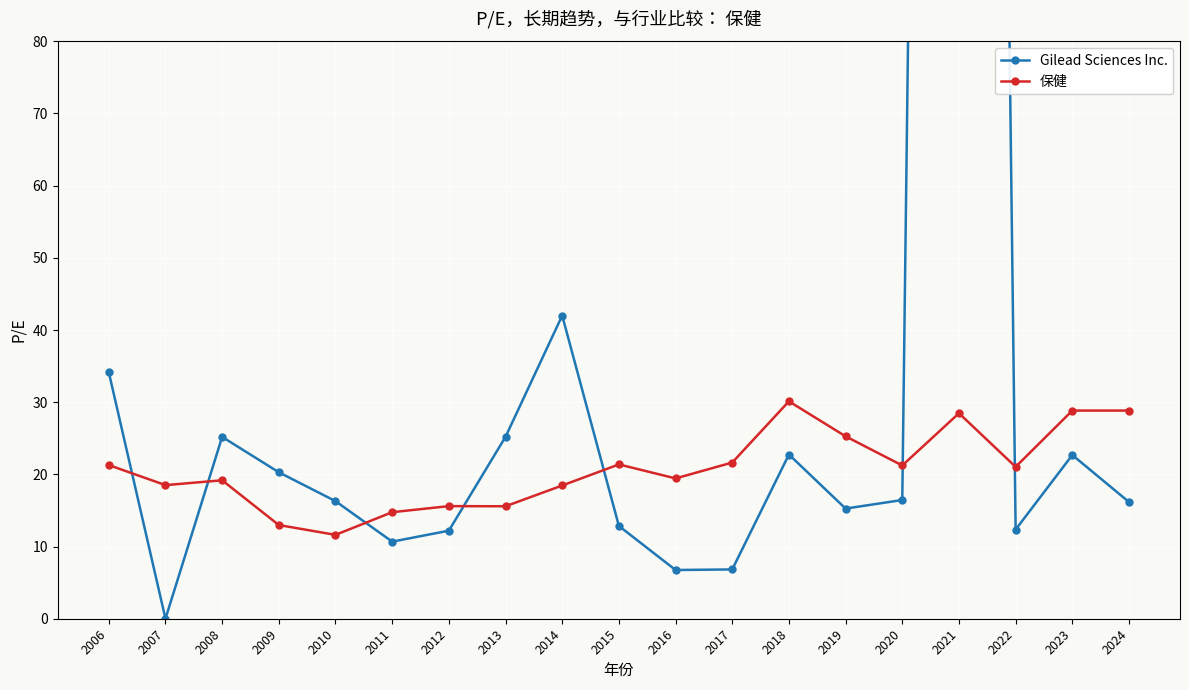

Which category has the lowest value in the 保健 series?

2010